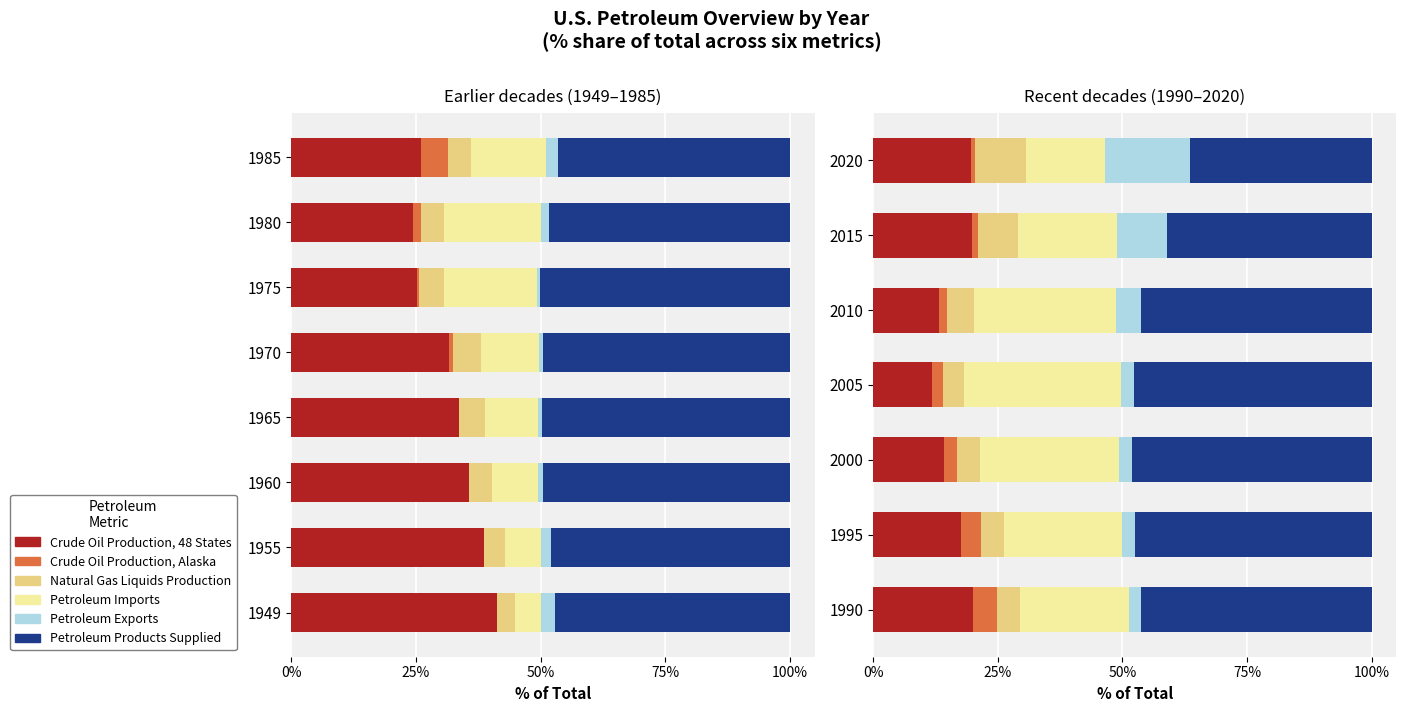

What is the smallest value displayed?

0.9